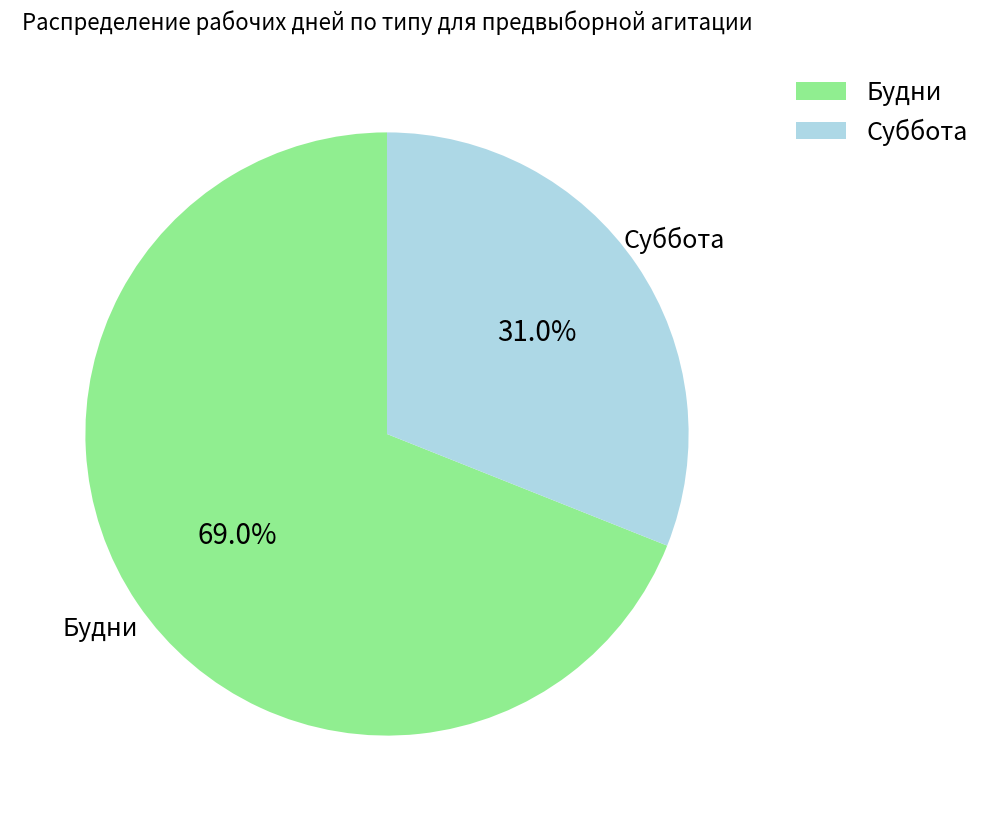

Which category accounts for the majority?

Будни